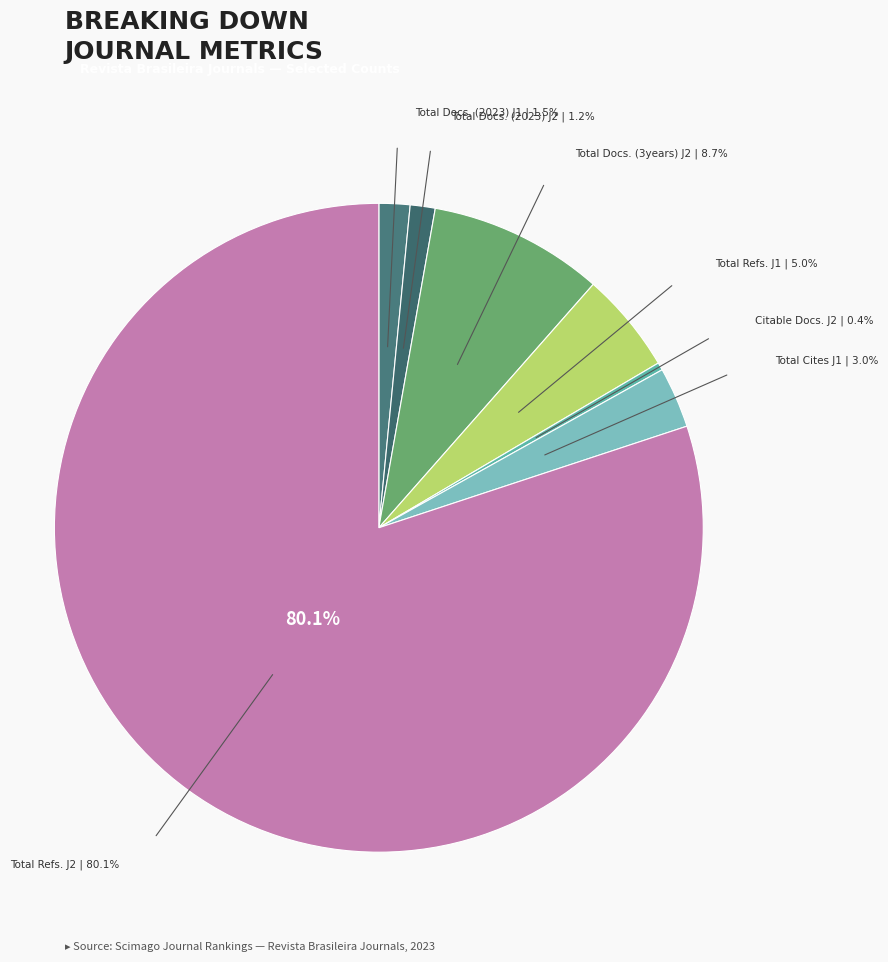

What is the ratio of the value at Citable Docs.
Journal 2 | 52 to the value at Total Cites
Journal 1 | 414?

0.1